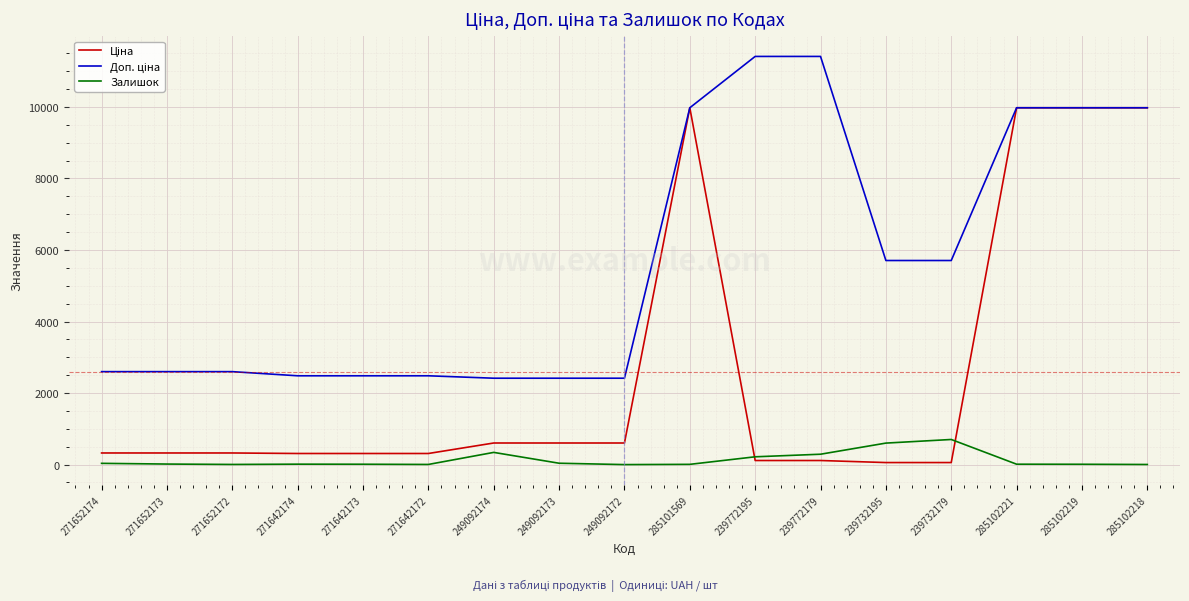

What is the highest value of the Залишок series?

702.0